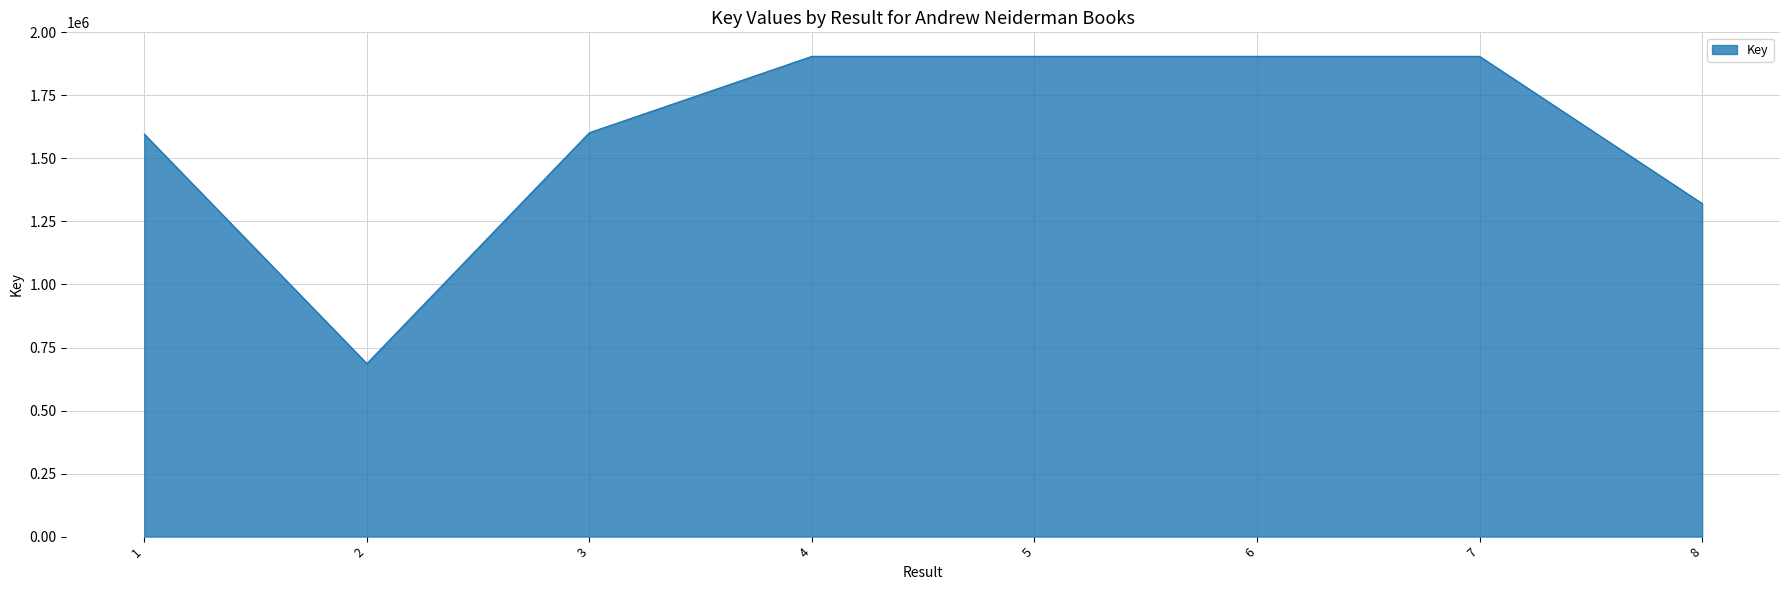

True or false: the data shows 348734 at 2.

False